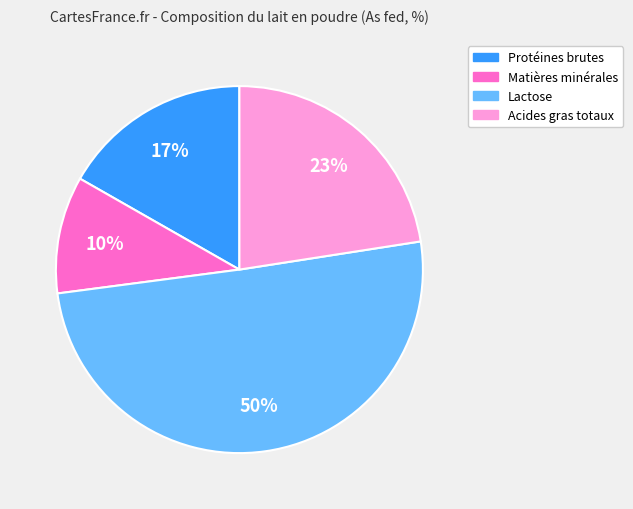

To the nearest percent, what is the difference between the largest and smallest slice percentages?

40%